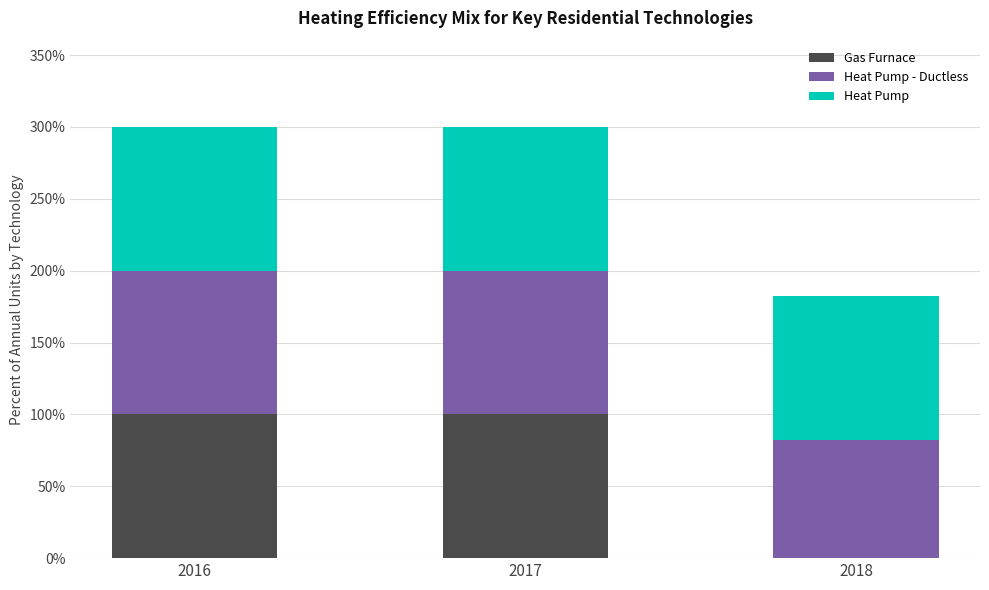

Does the chart contain stacked bars?

Yes